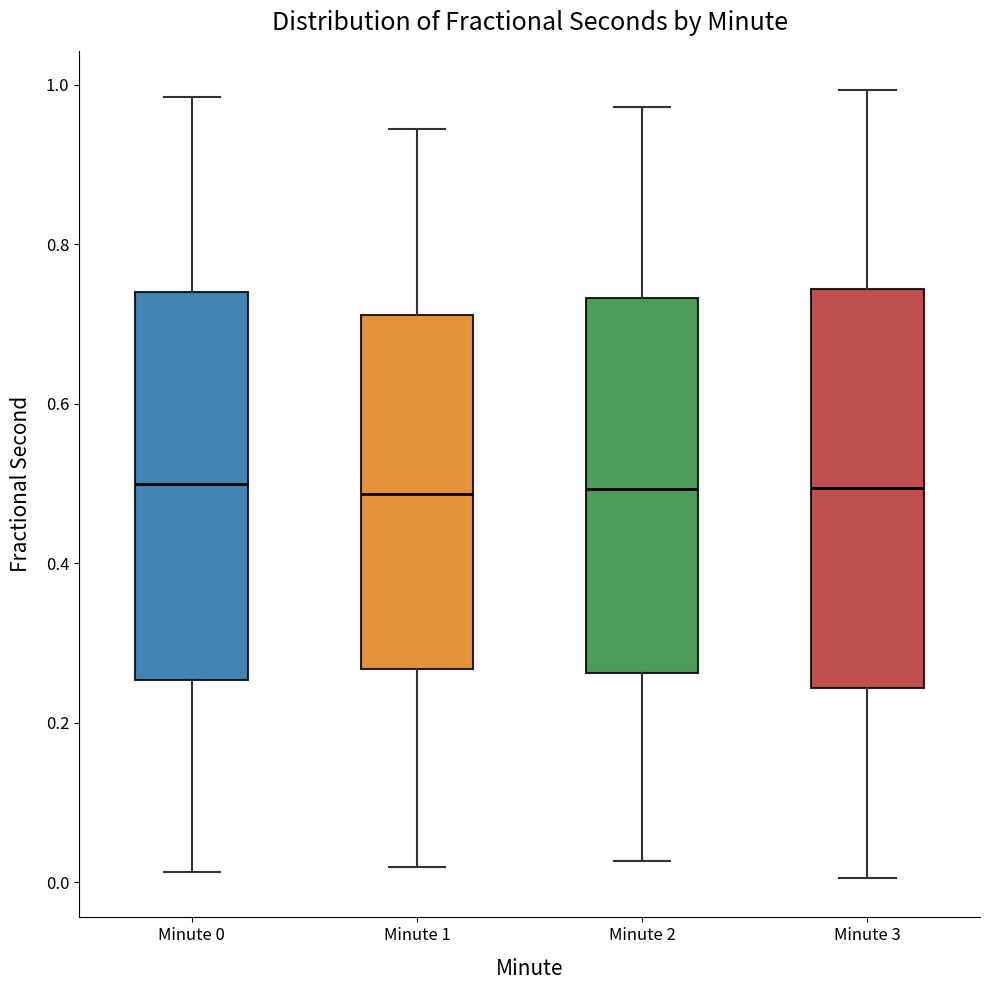

Reading left to right, read every box against the y-axis: the position of its median line, the range the box covers, and the ends of its whiskers. The values are not printed on the chart, so give them approximately, as read against the axis.

Minute 0: median 0.50, box 0.26 to 0.74, whiskers 0.02 to 0.98
Minute 1: median 0.48, box 0.26 to 0.72, whiskers 0.02 to 0.94
Minute 2: median 0.50, box 0.26 to 0.74, whiskers 0.02 to 0.98
Minute 3: median 0.50, box 0.24 to 0.74, whiskers 0.00 to 1.00